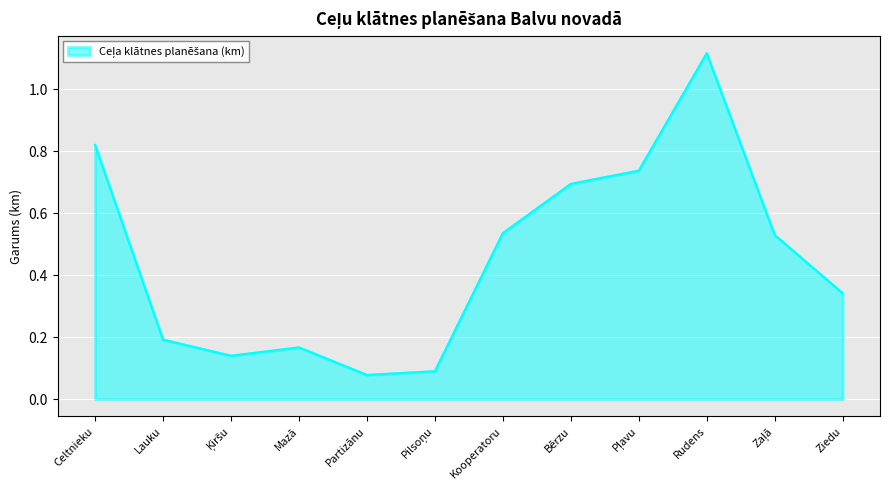

Which label corresponds to the largest value in the chart?

Rudens